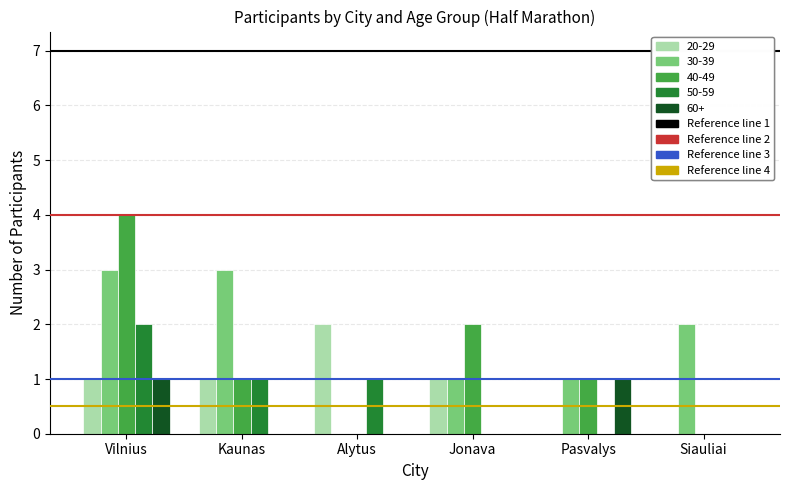

What is the greatest value displayed?

4